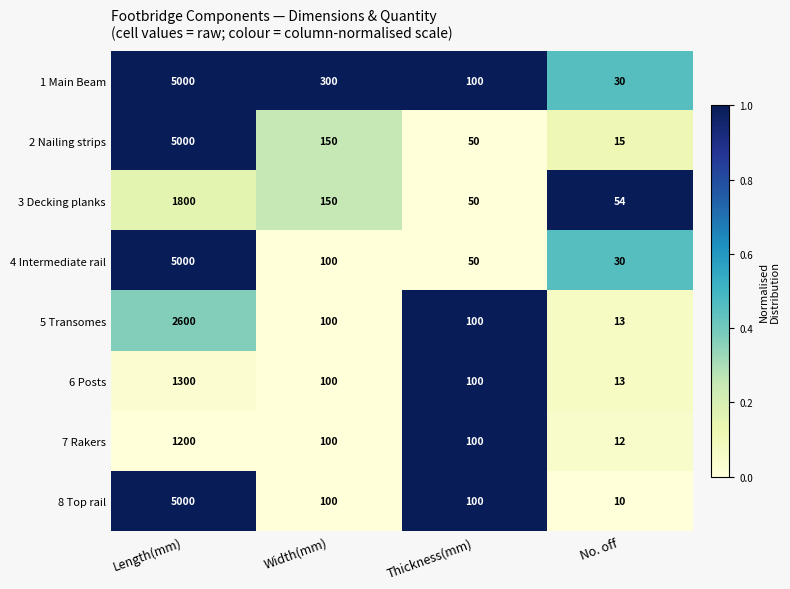

Which series has the largest total across all categories?

1 Main Beam